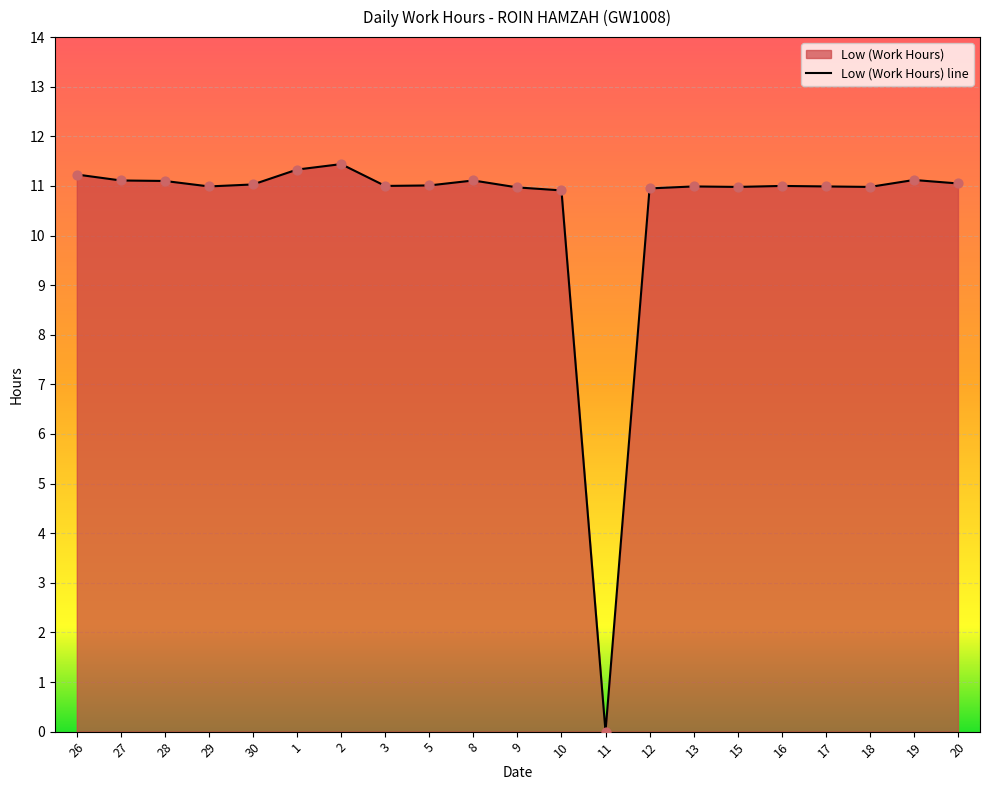

Which has a higher value, 27 or 28?

27